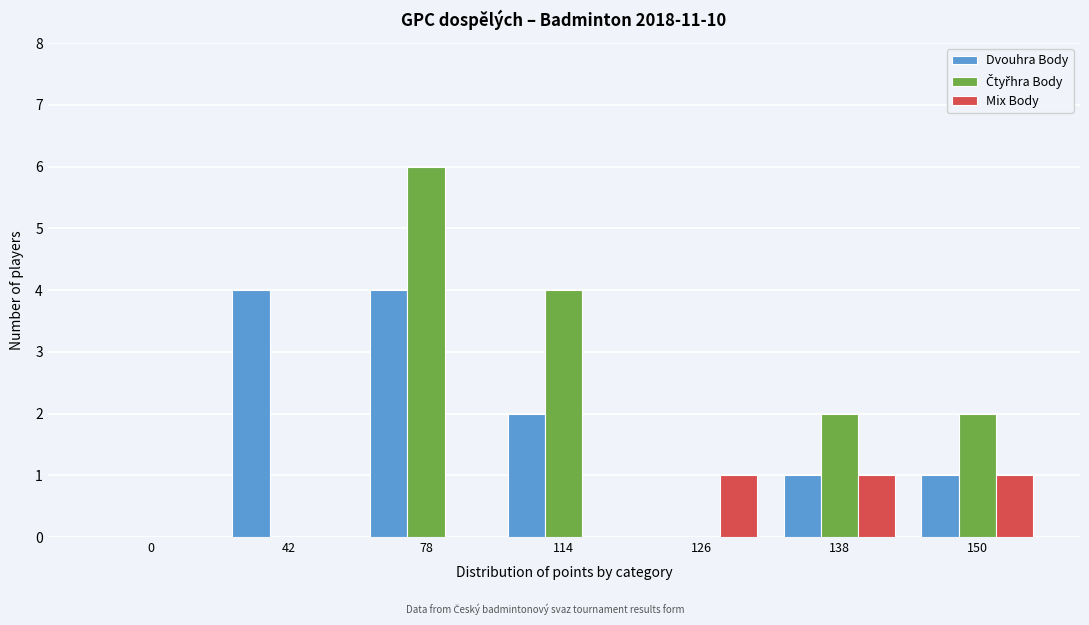

What is the maximum value shown in the chart?

6